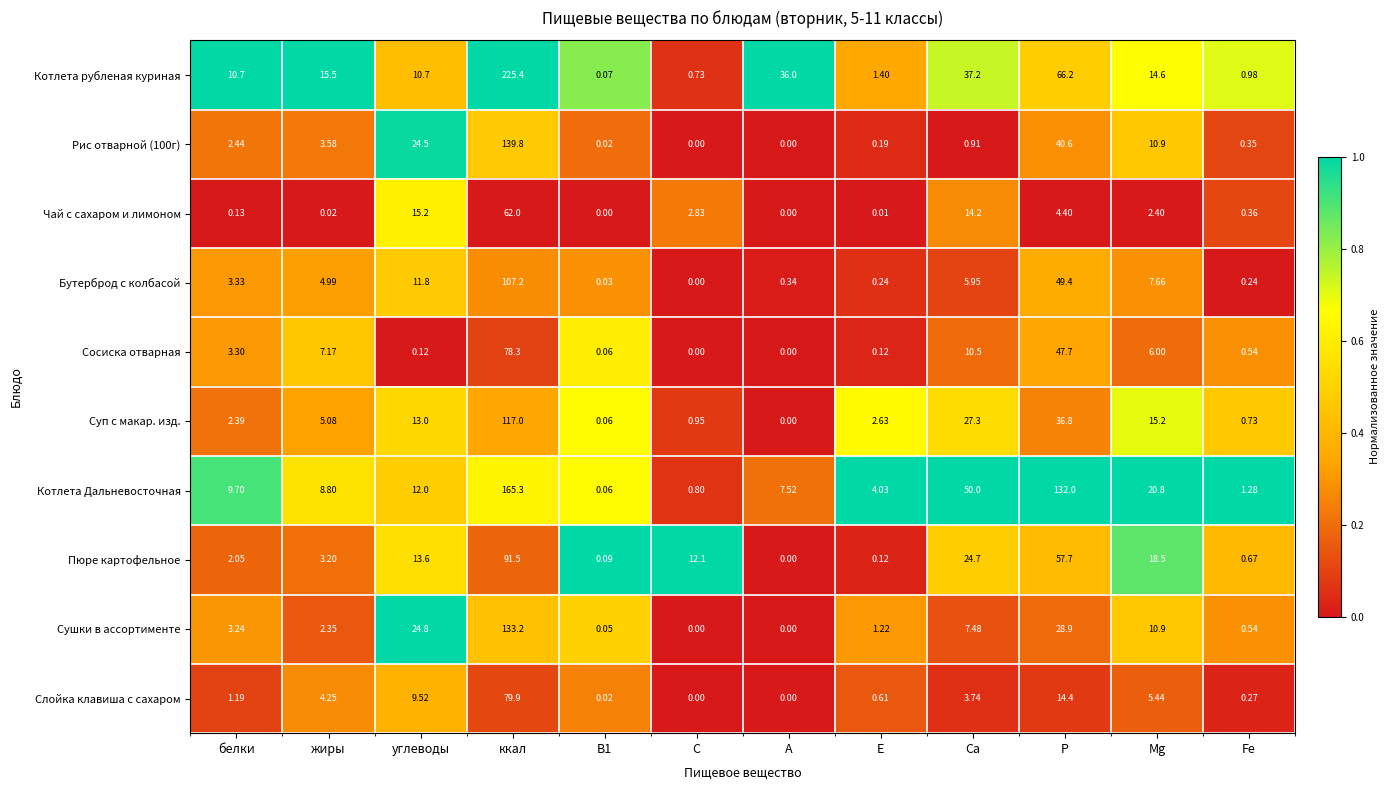

Between В1 and Р, which series saw the biggest shift?

Котлета Дальневосточная